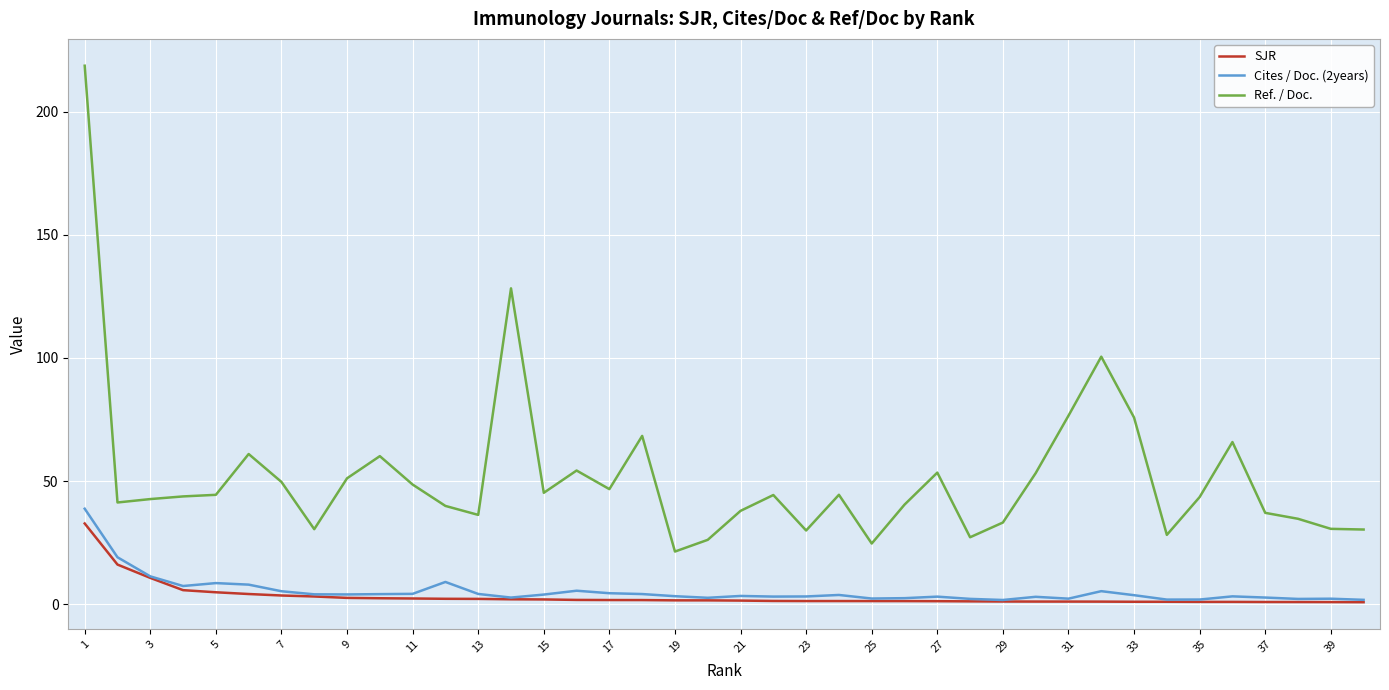

True or false: Ref. / Doc. and SJR intersect in this chart.

False